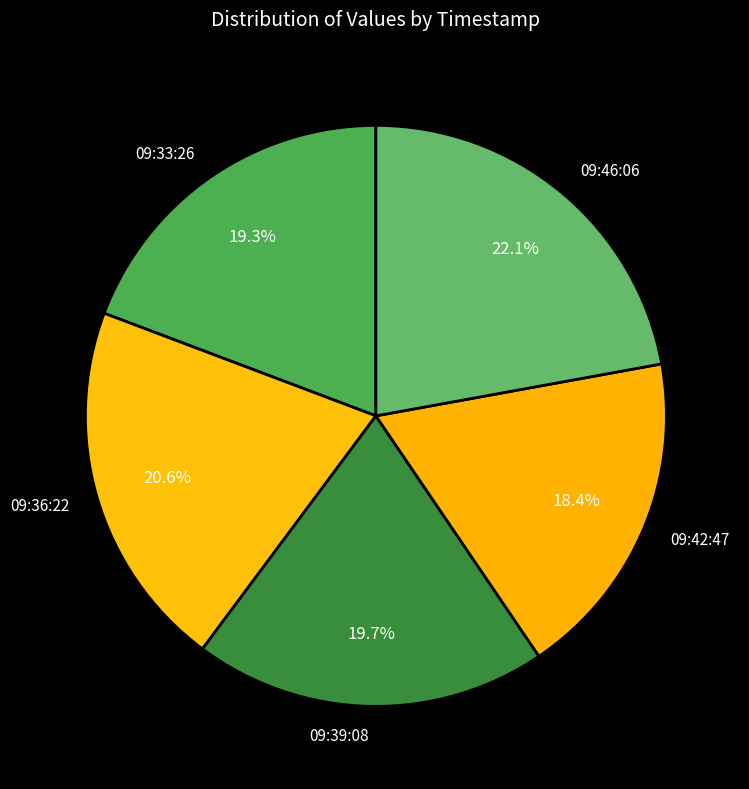

What is the ratio of the value at 09:39:08 to the value at 09:33:26?

1.0